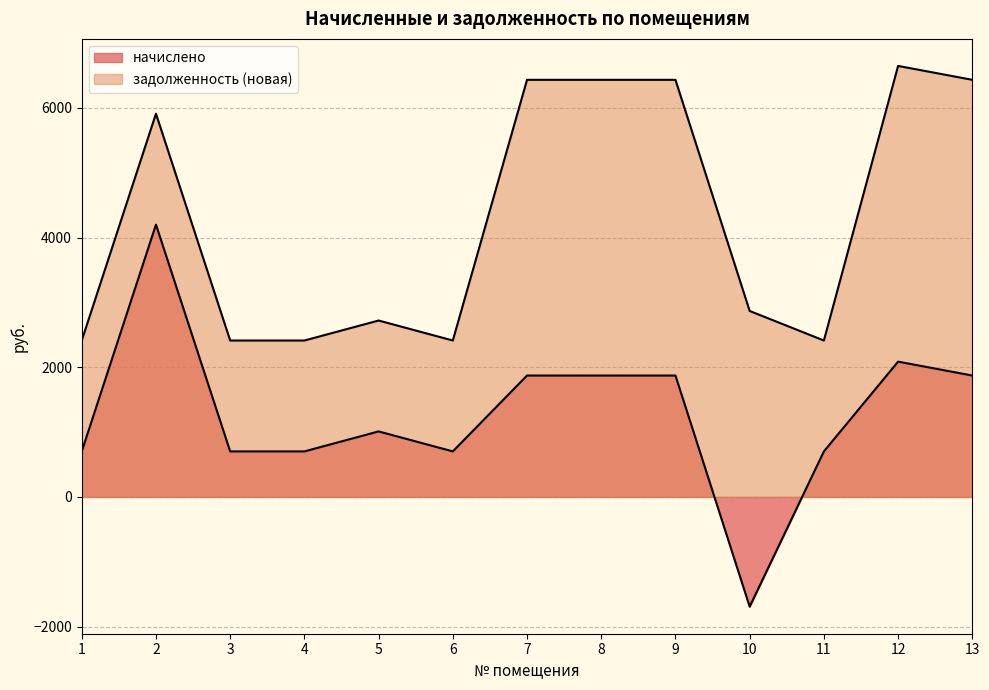

The value of задолженность (новая) at 2 is 3904.5. True or false?

False